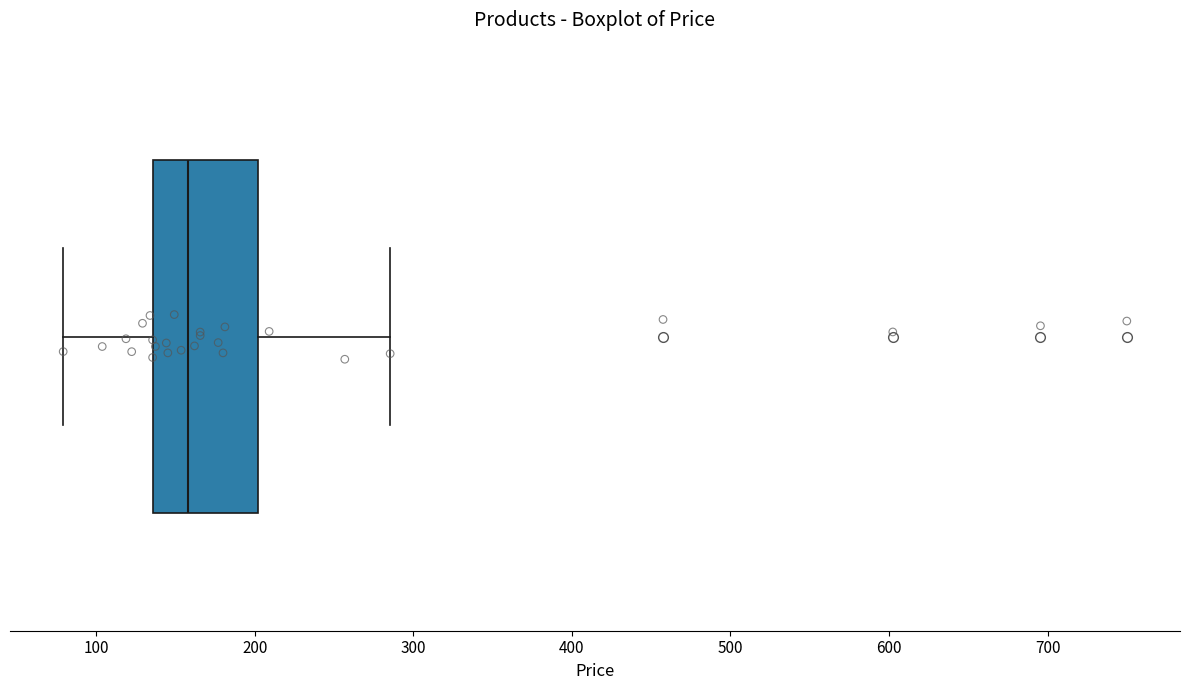

Where is the left edge of the box on the x-axis? The values are not printed on the chart, so give them approximately, as read against the axis.

140